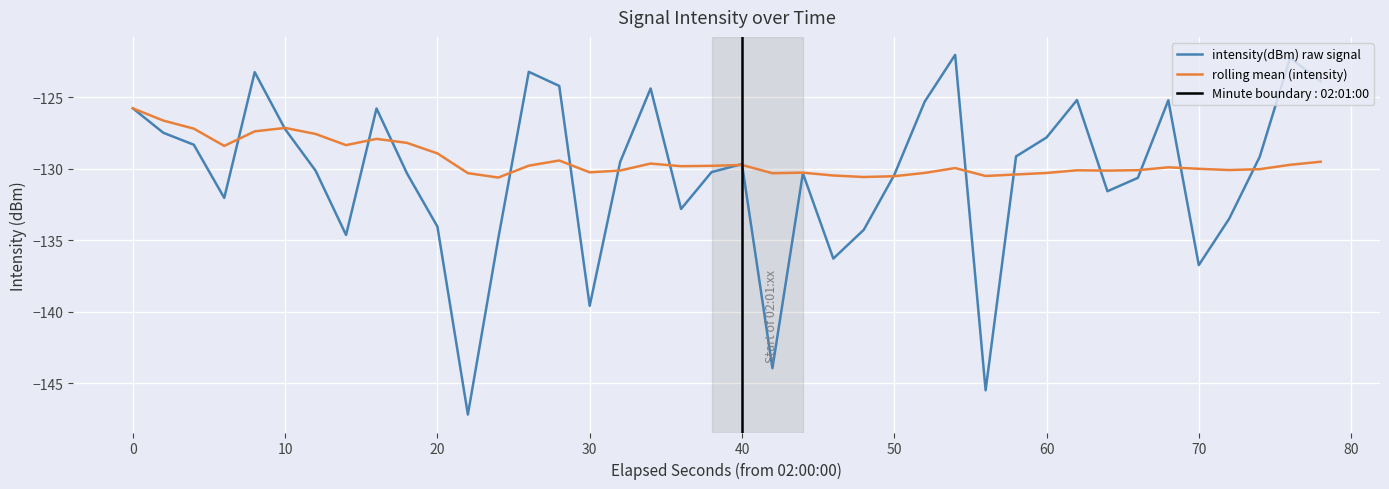

What are all the series names shown in the legend?

intensity(dBm) raw signal, rolling mean (intensity)